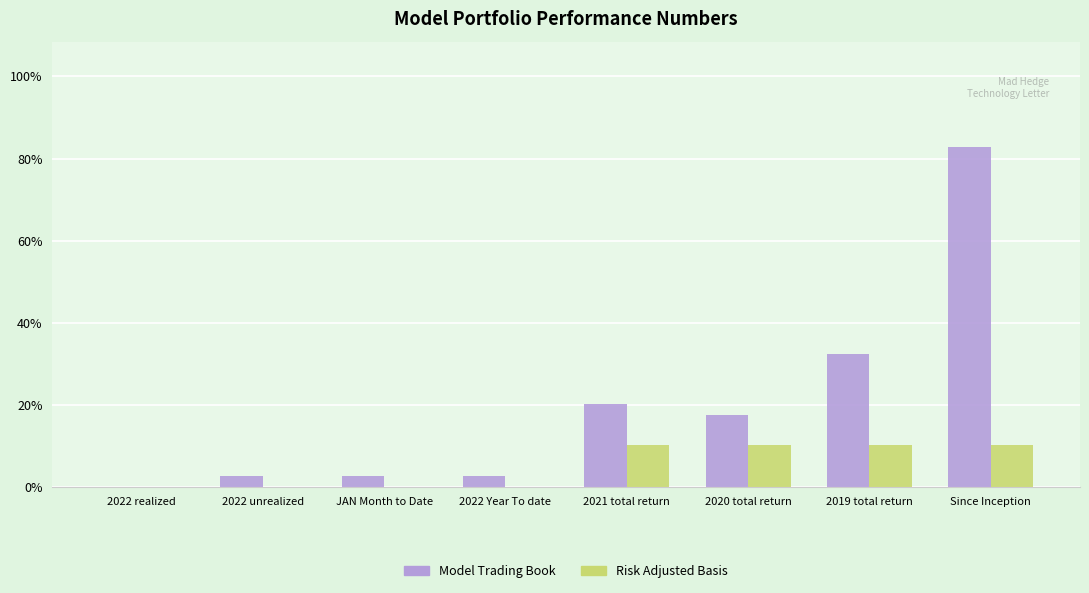

What are all the series names shown in the legend?

Model Trading Book, Risk Adjusted Basis